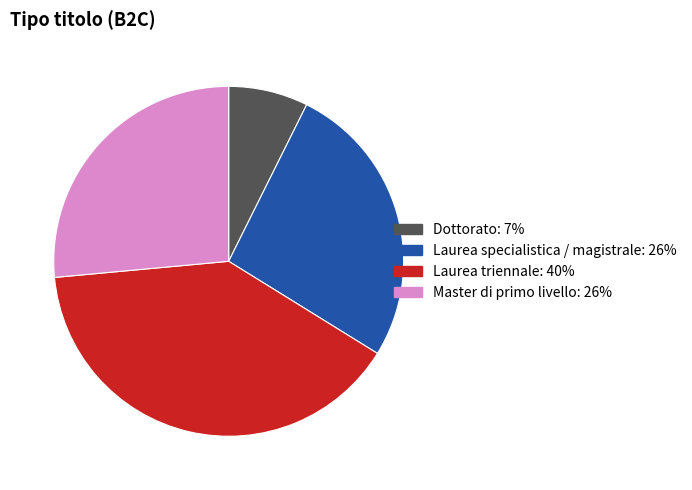

Combined, do Laurea specialistica / magistrale and Master di primo livello account for over 50%?

Yes